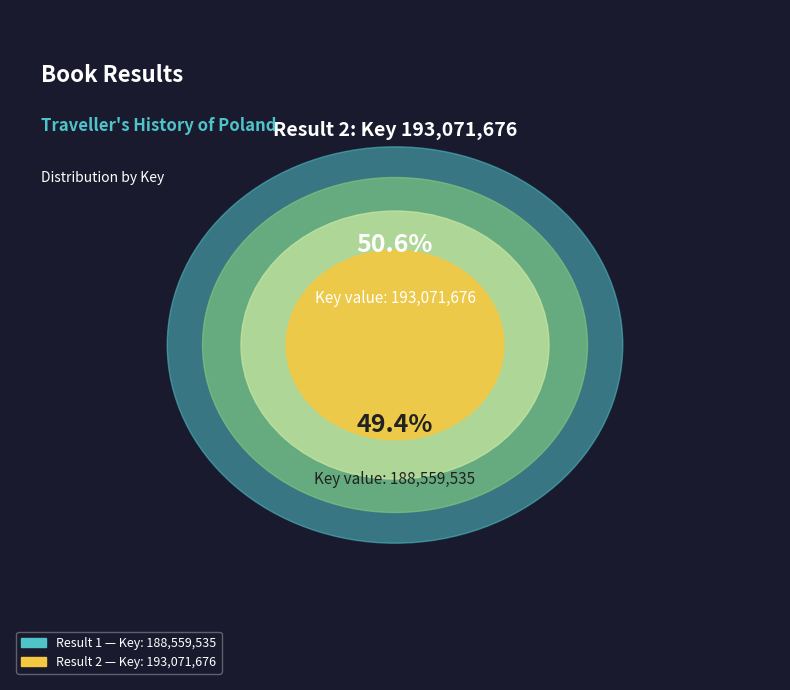

Rank the categories by value from highest to lowest.

2, 1